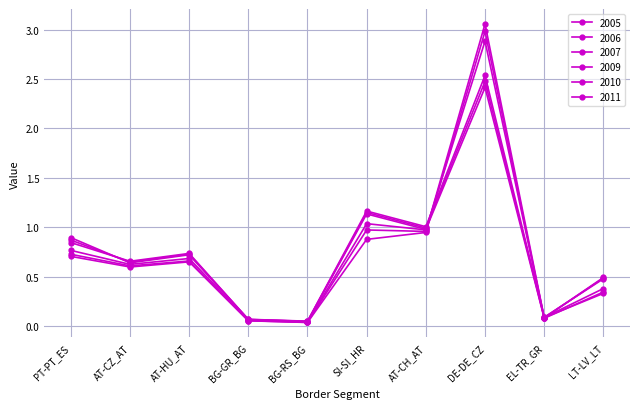

What is the greatest value displayed?

3.1